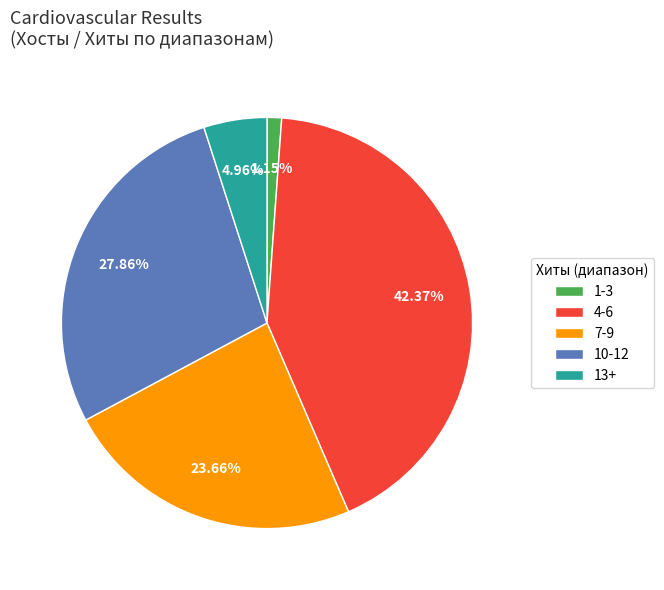

What is the smallest slice in the pie chart?

1-3